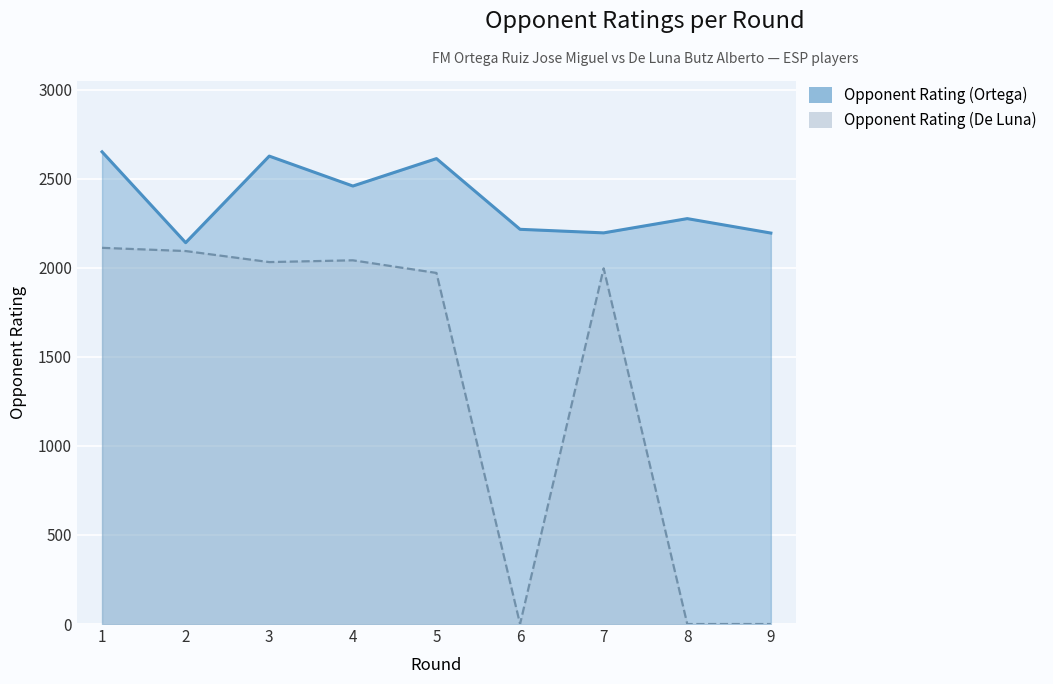

Rank the categories by Opponent Rating (Ortega) value from highest to lowest.

1, 3, 5, 4, 8, 6, 7, 9, 2